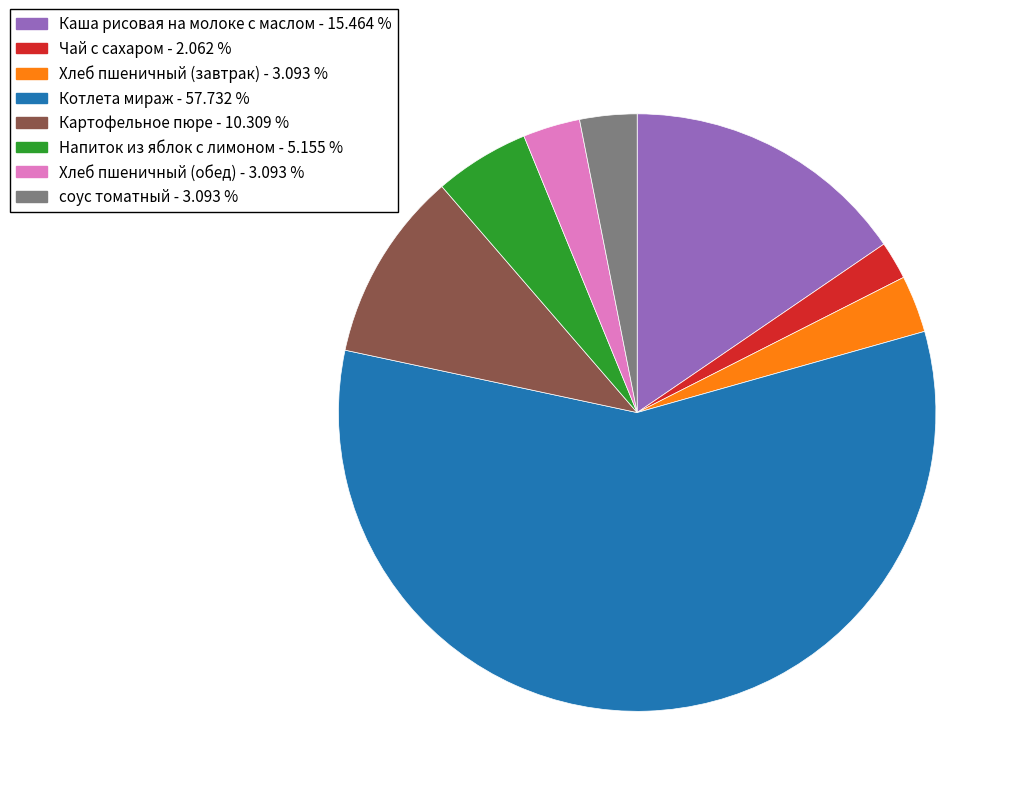

Approximately how many times larger is the value at Хлеб пшеничный (завтрак) compared to Картофельное пюре?

0.3